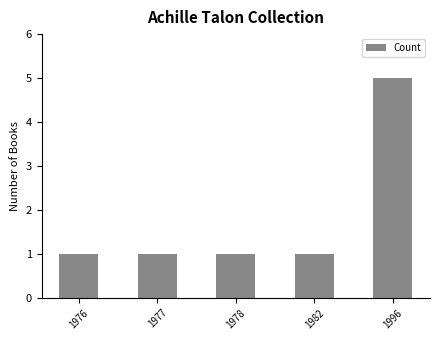

Does the chart contain stacked bars?

No